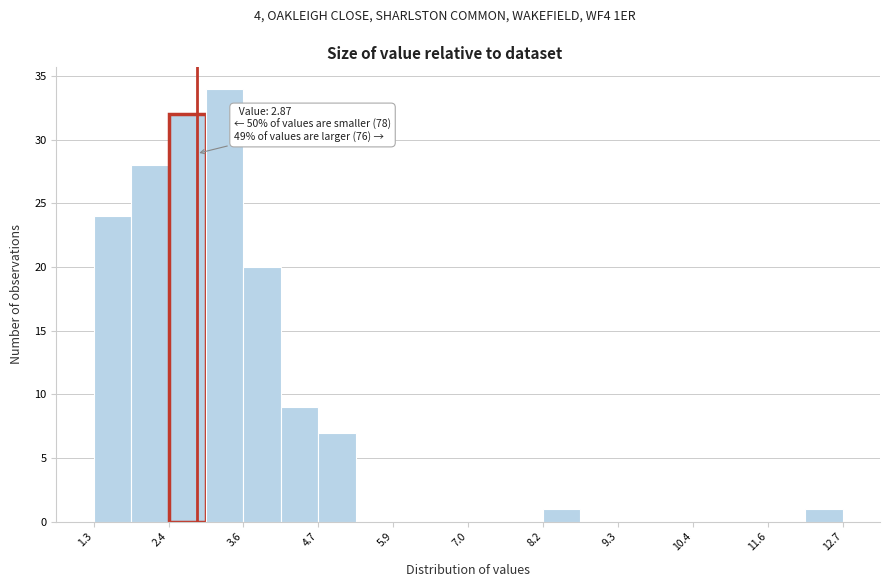

Read against the x-axis, roughly where is the centre of the tallest bar?

3.4